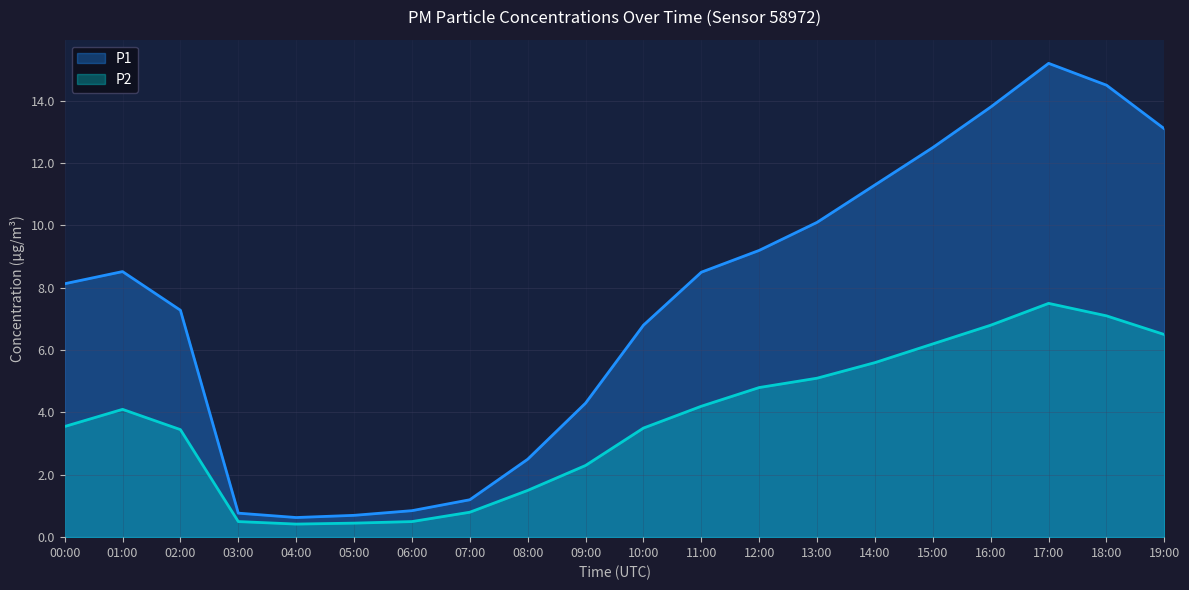

What is the difference between the P1 values at 09:00 and 12:00?

4.9